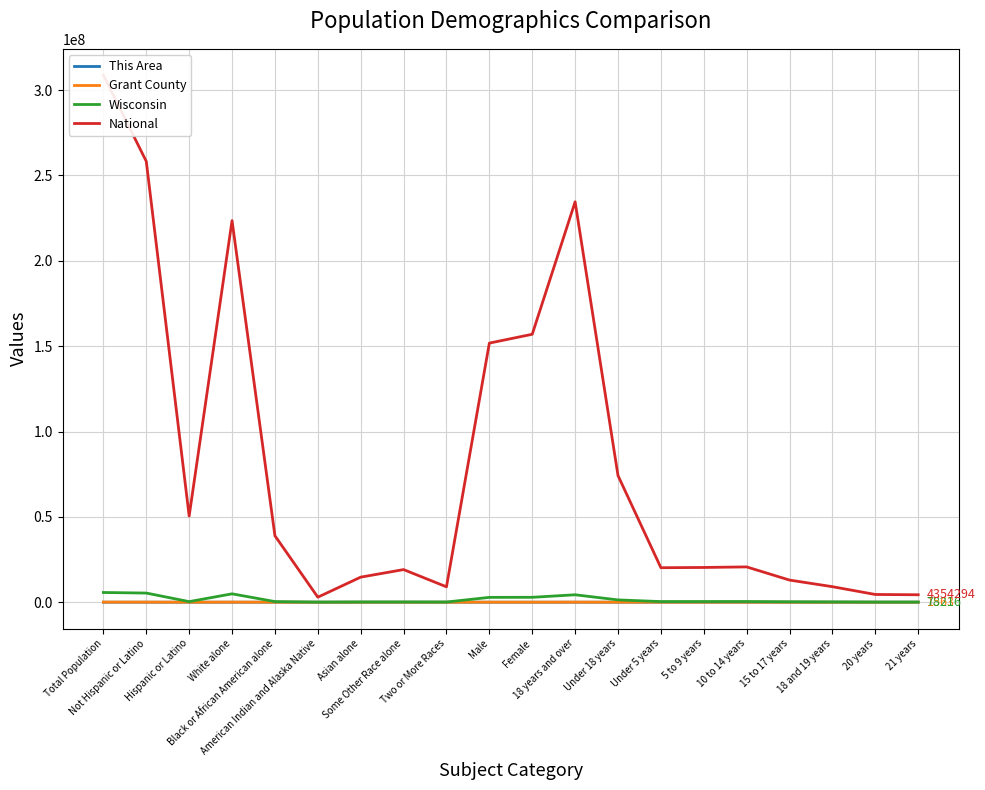

Which label corresponds to the largest value in the chart?

Total Population